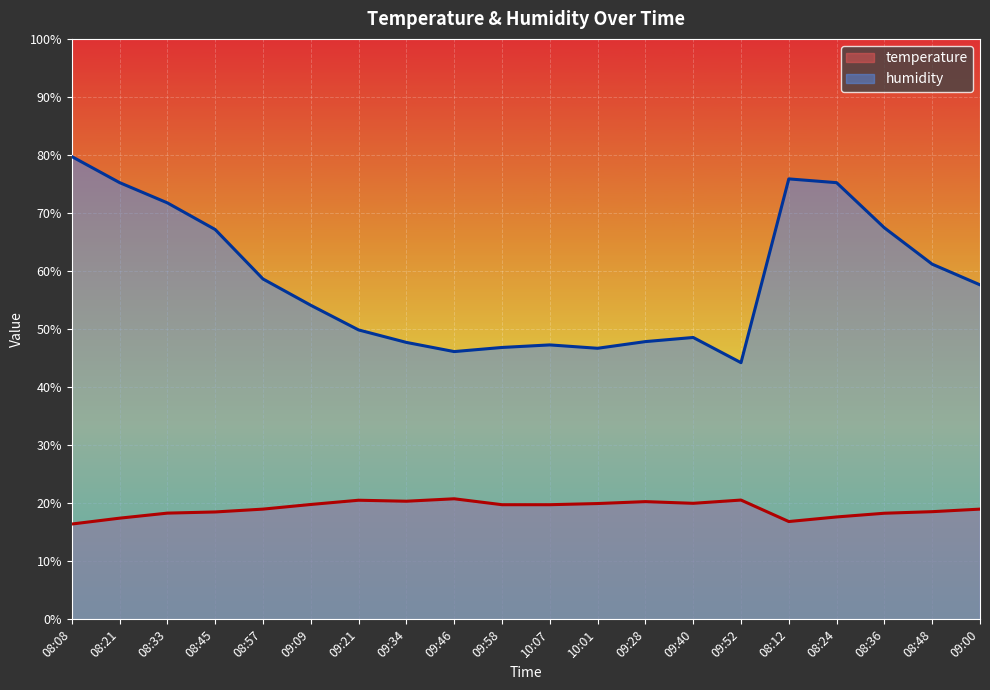

Is the value of humidity at 09:21 greater than the value of temperature at 09:09?

Yes